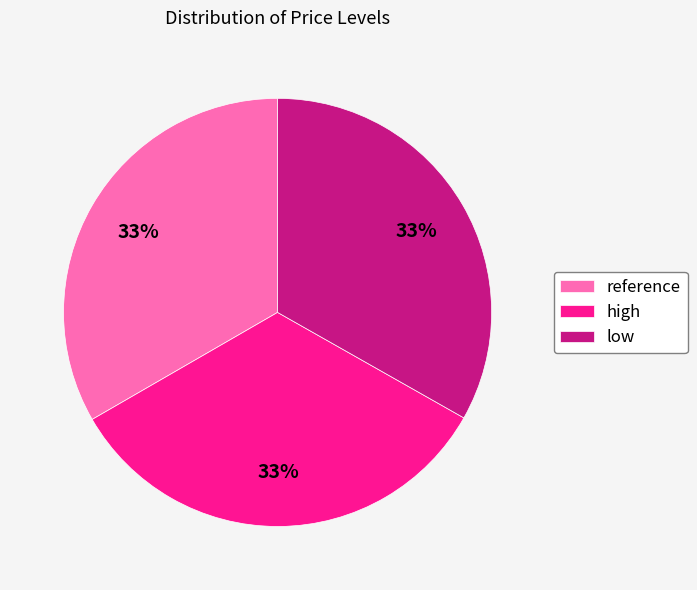

To the nearest percent, what percentage of the pie is low?

33%